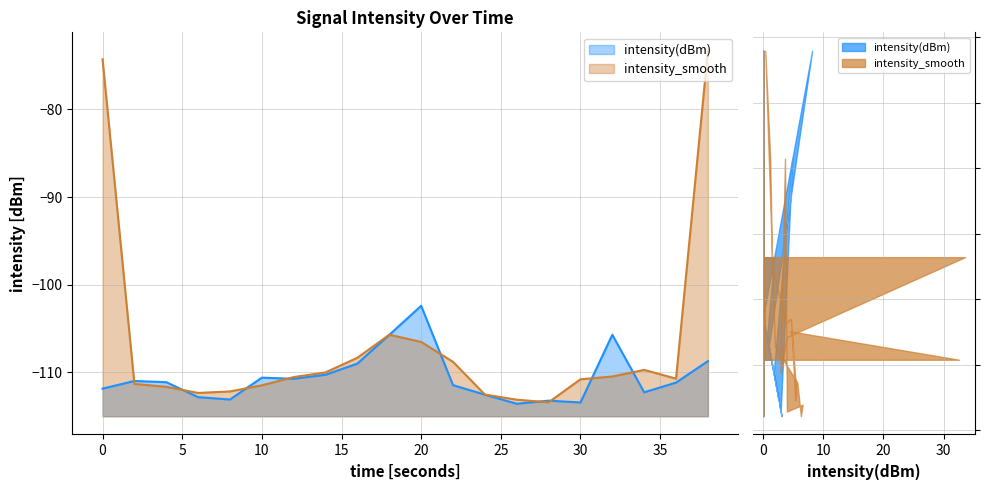

What is the value of the 8th point from the left?

-110.3